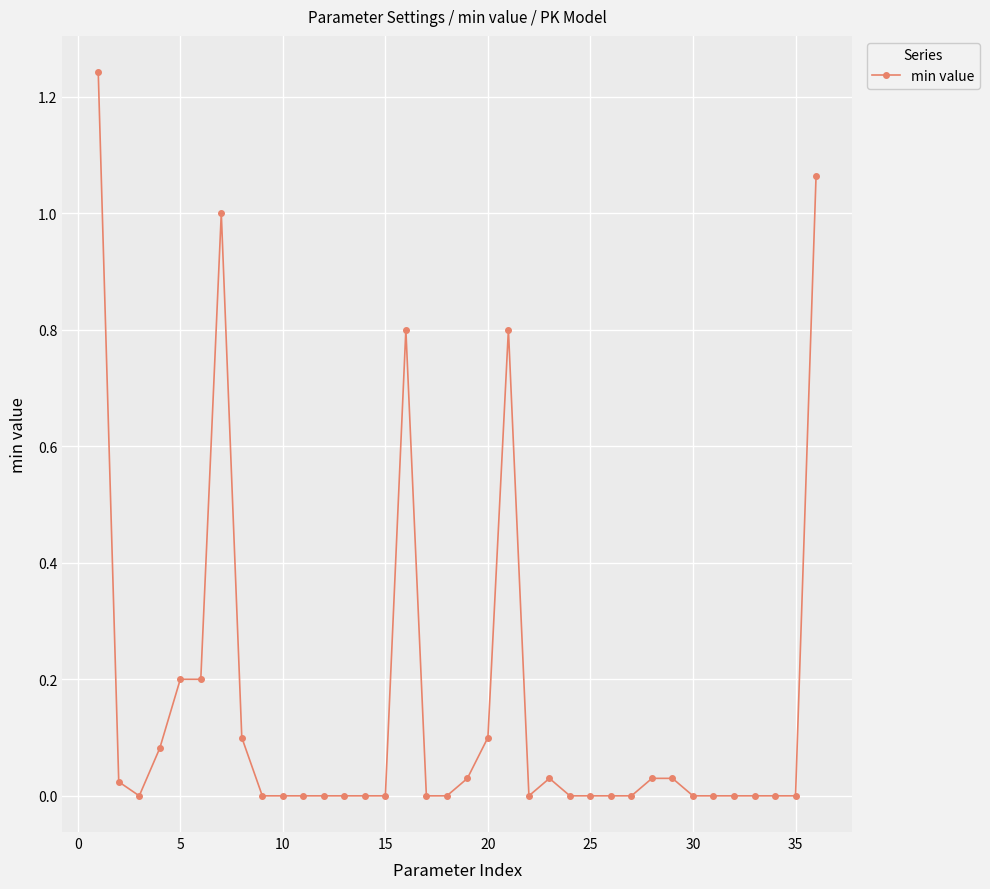

True or false: there are more than 0 points higher than both neighbors.

True